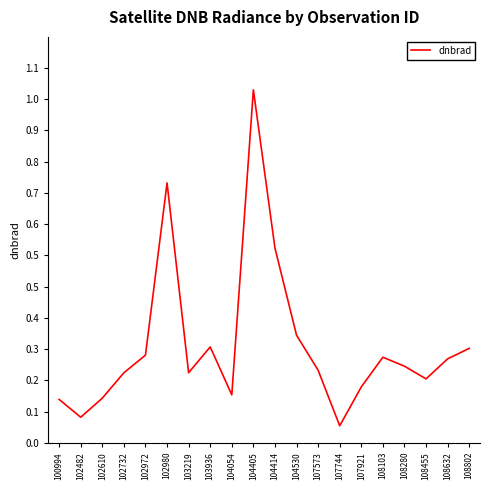

Reading left to right, extract all data points from this chart.

0.1	0.1	0.1	0.2	0.3	0.7	0.2	0.3	0.1	1.0	0.6	0.3	0.2	0.0	0.2	0.2	0.2	0.2	0.2	0.3